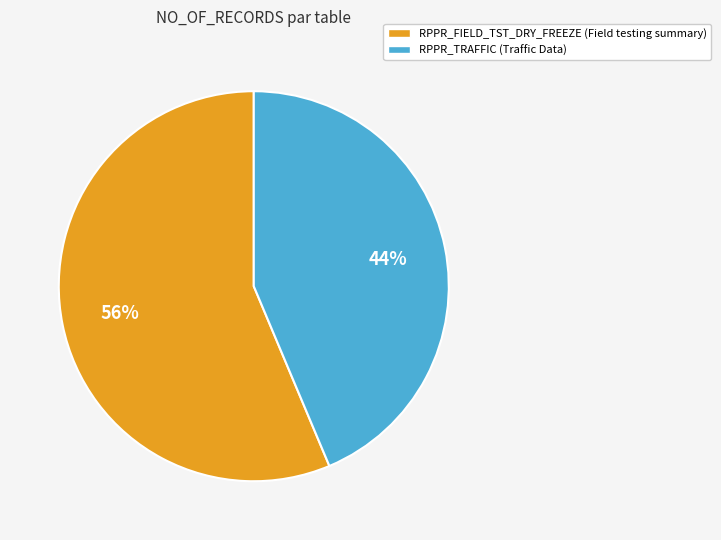

What percentage is the RPPR_FIELD_TST_DRY_FREEZE slice, to the nearest percent?

56%